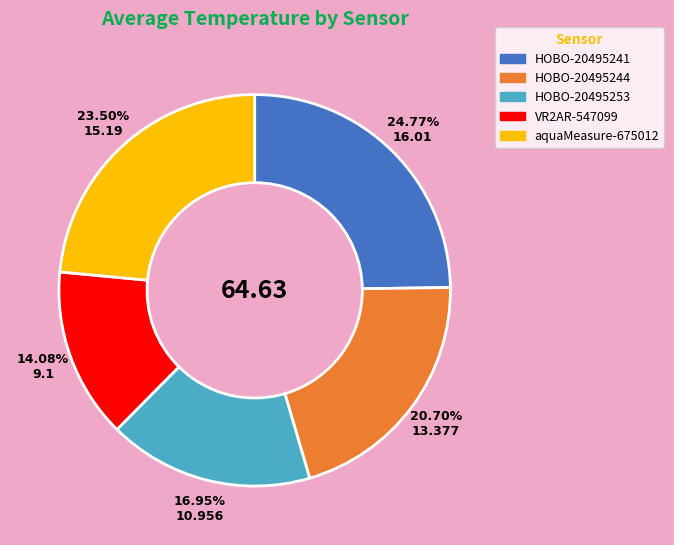

Does HOBO-20495244 represent more than half of the total?

No